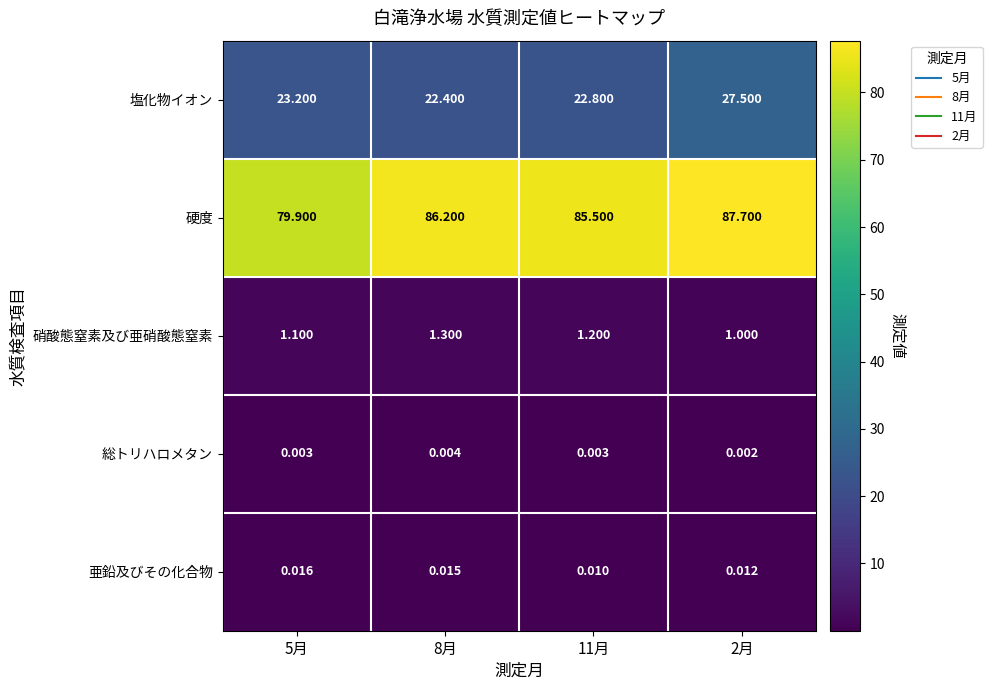

How many distinct data groups are displayed?

5